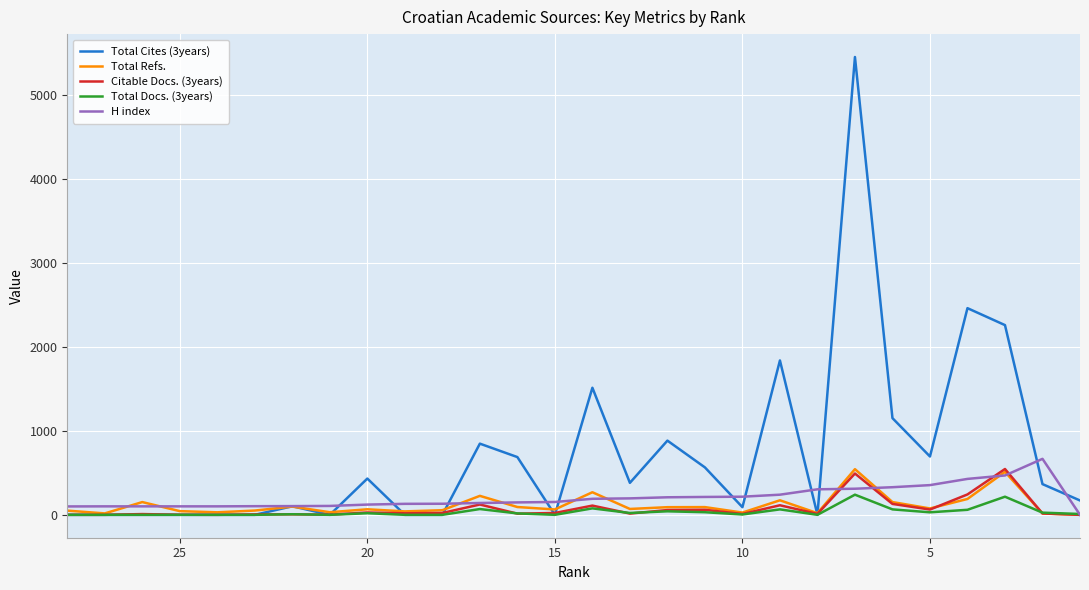

Which series ends up on top after the final intersection of H index and Citable Docs. (3years)?

H index